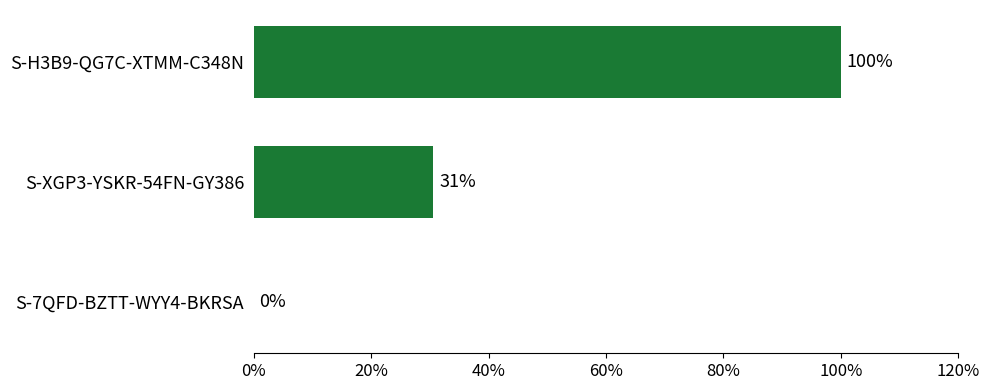

Where is the data nearest to the value 50?

S-XGP3-YSKR-54FN-GY386